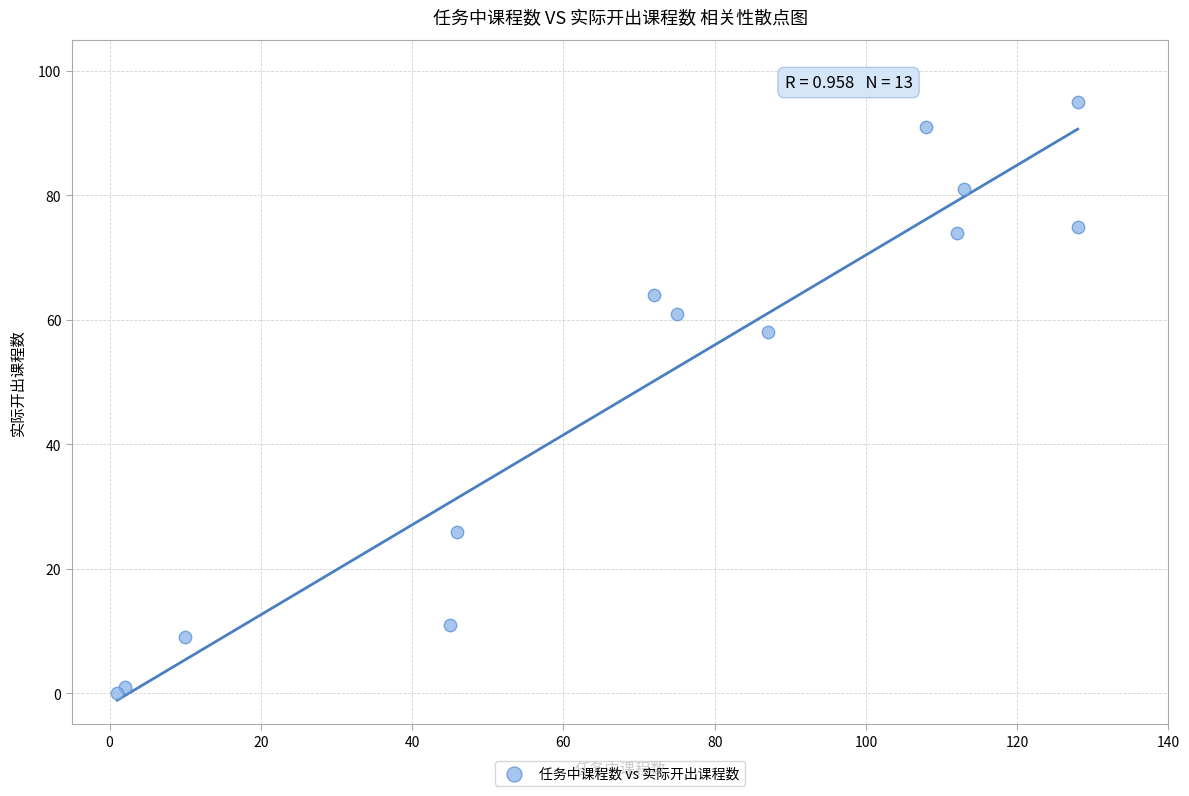

What Y value in the scatter plot is closest to 47?

58